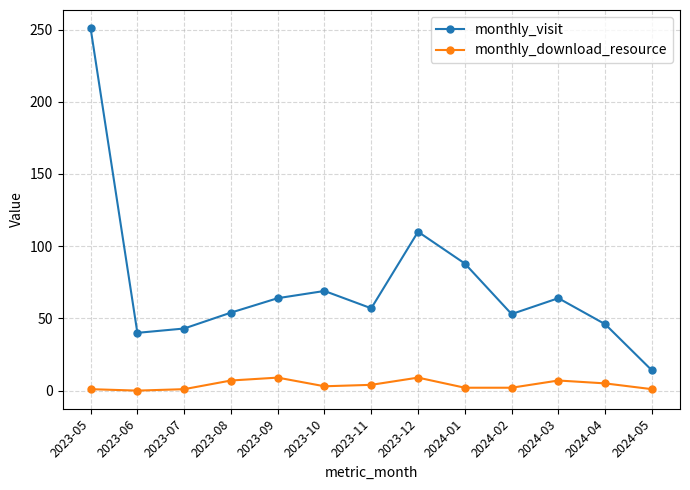

What are all the series names shown in the legend?

monthly_visit, monthly_download_resource